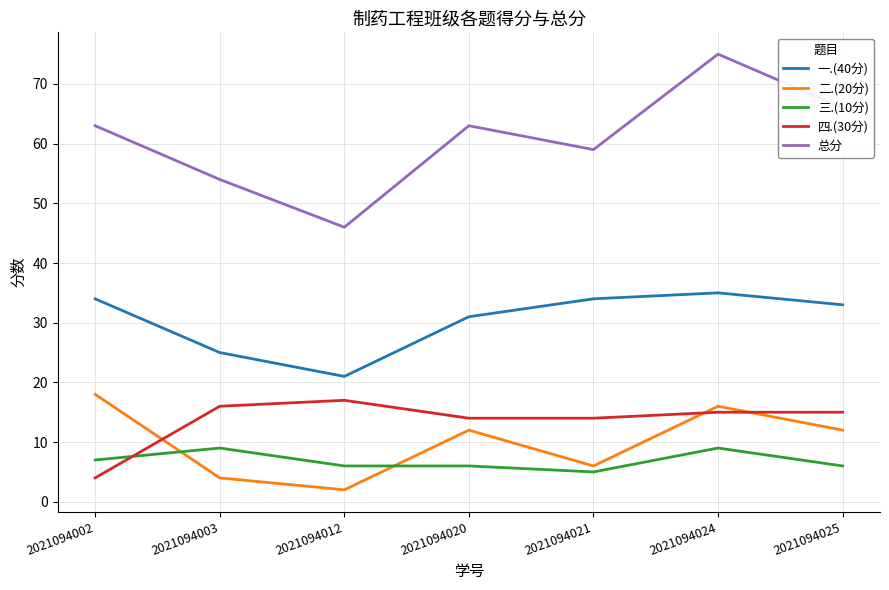

Reading left to right, what are all the values shown in this chart?

一.(40分): 34	25	21	31	34	35	33
二.(20分): 18	4	2	12	6	16	12
三.(10分): 7	9	6	6	5	9	6
四.(30分): 4	16	17	14	14	15	15
总分: 63	54	46	63	59	75	66